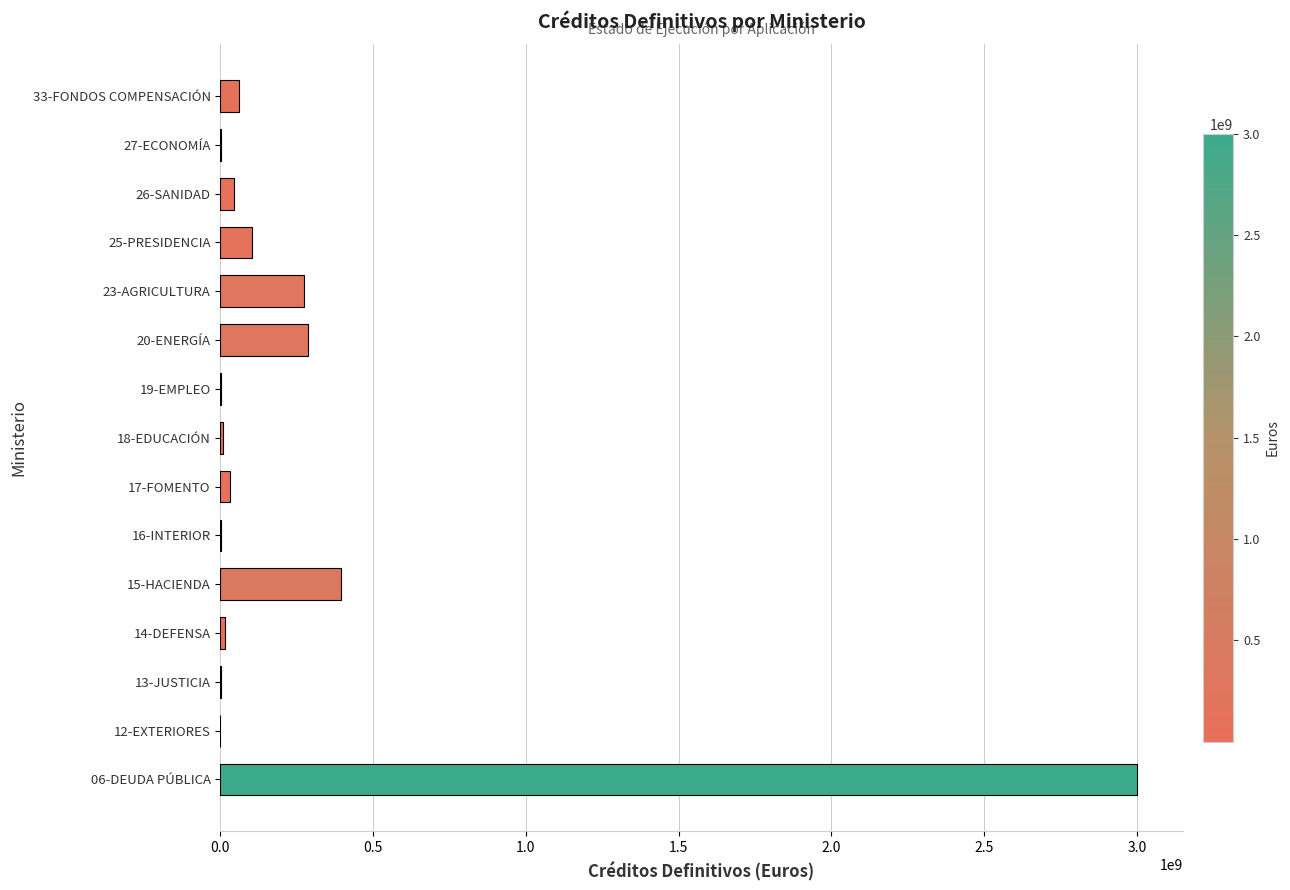

Is it true that the value at 20-ENERGÍA is 285792556.5?

True